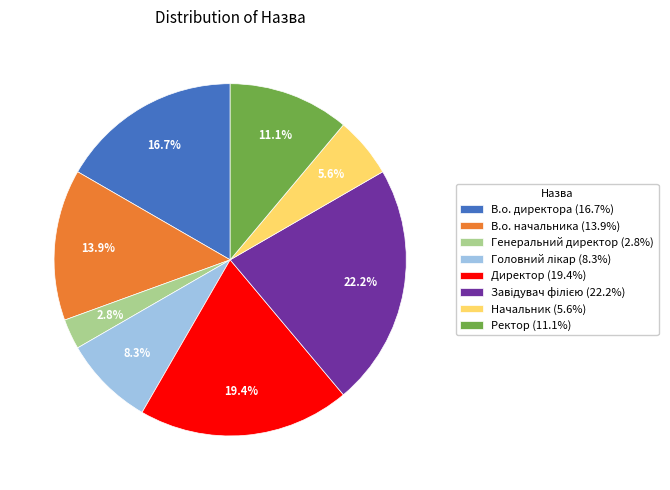

How many slices are in this pie chart?

8